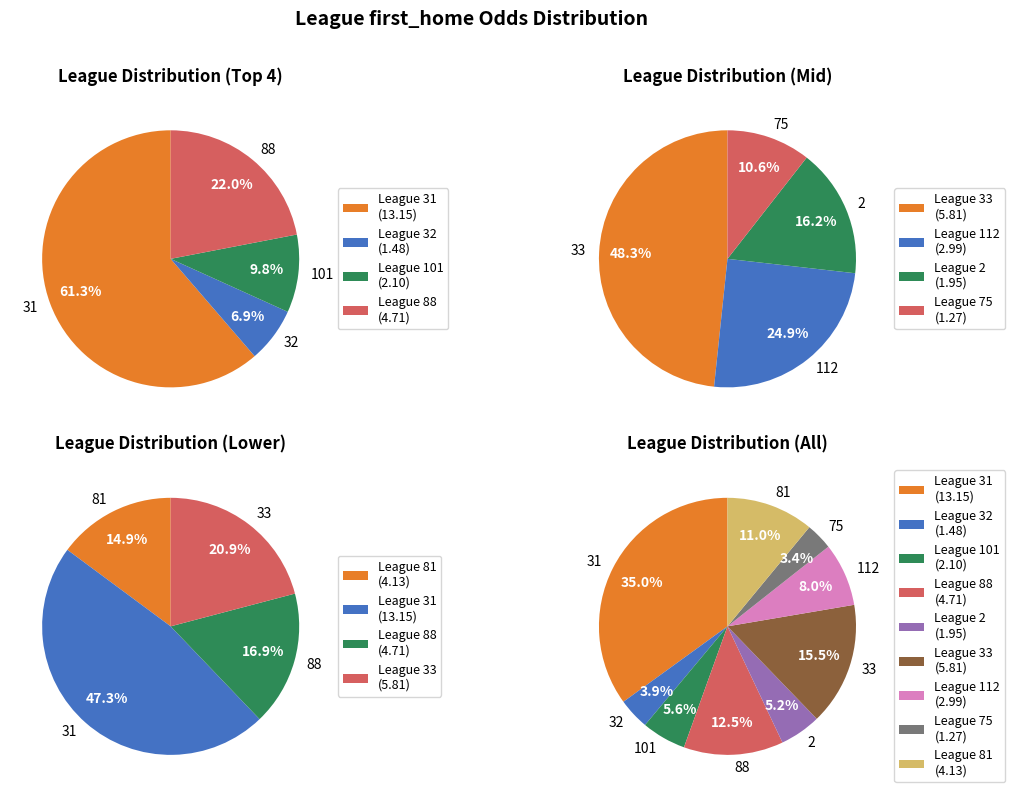

Which slice is the smallest?

32